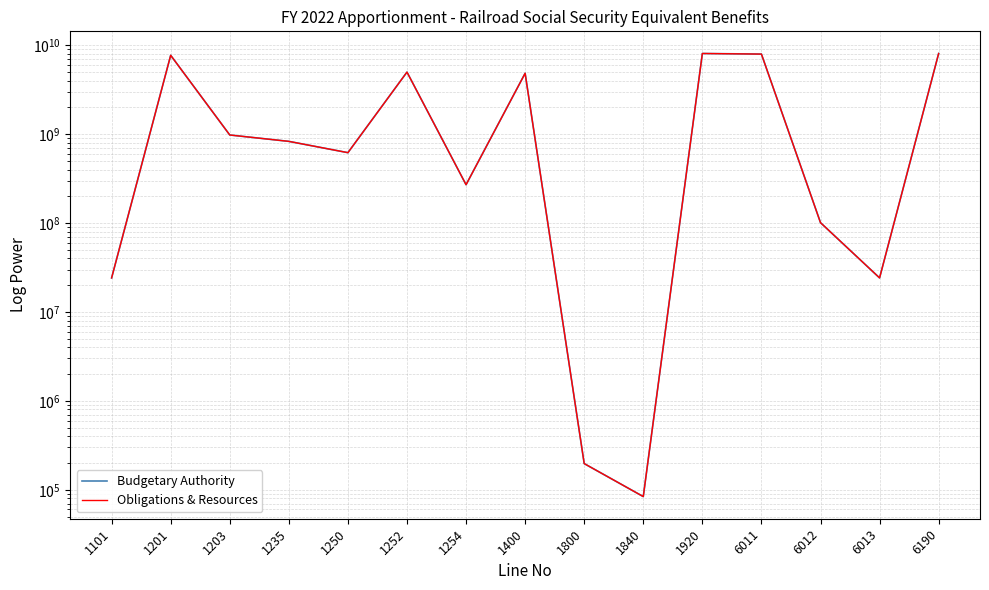

What is the difference between the maximum and minimum values in the Obligations & Resources series?

8086685997